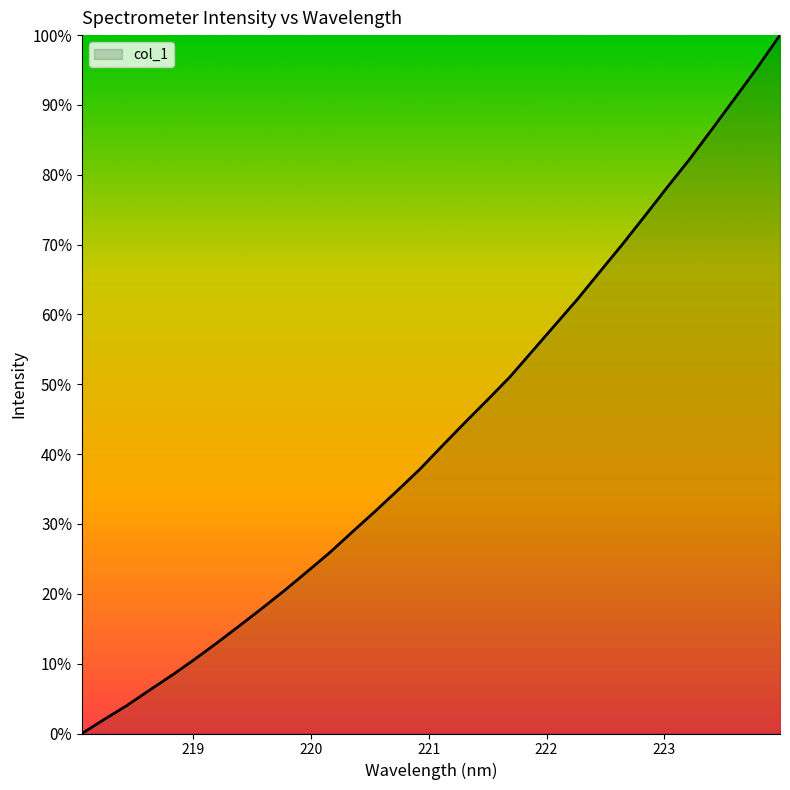

What is the maximum value shown in the chart?

100.0